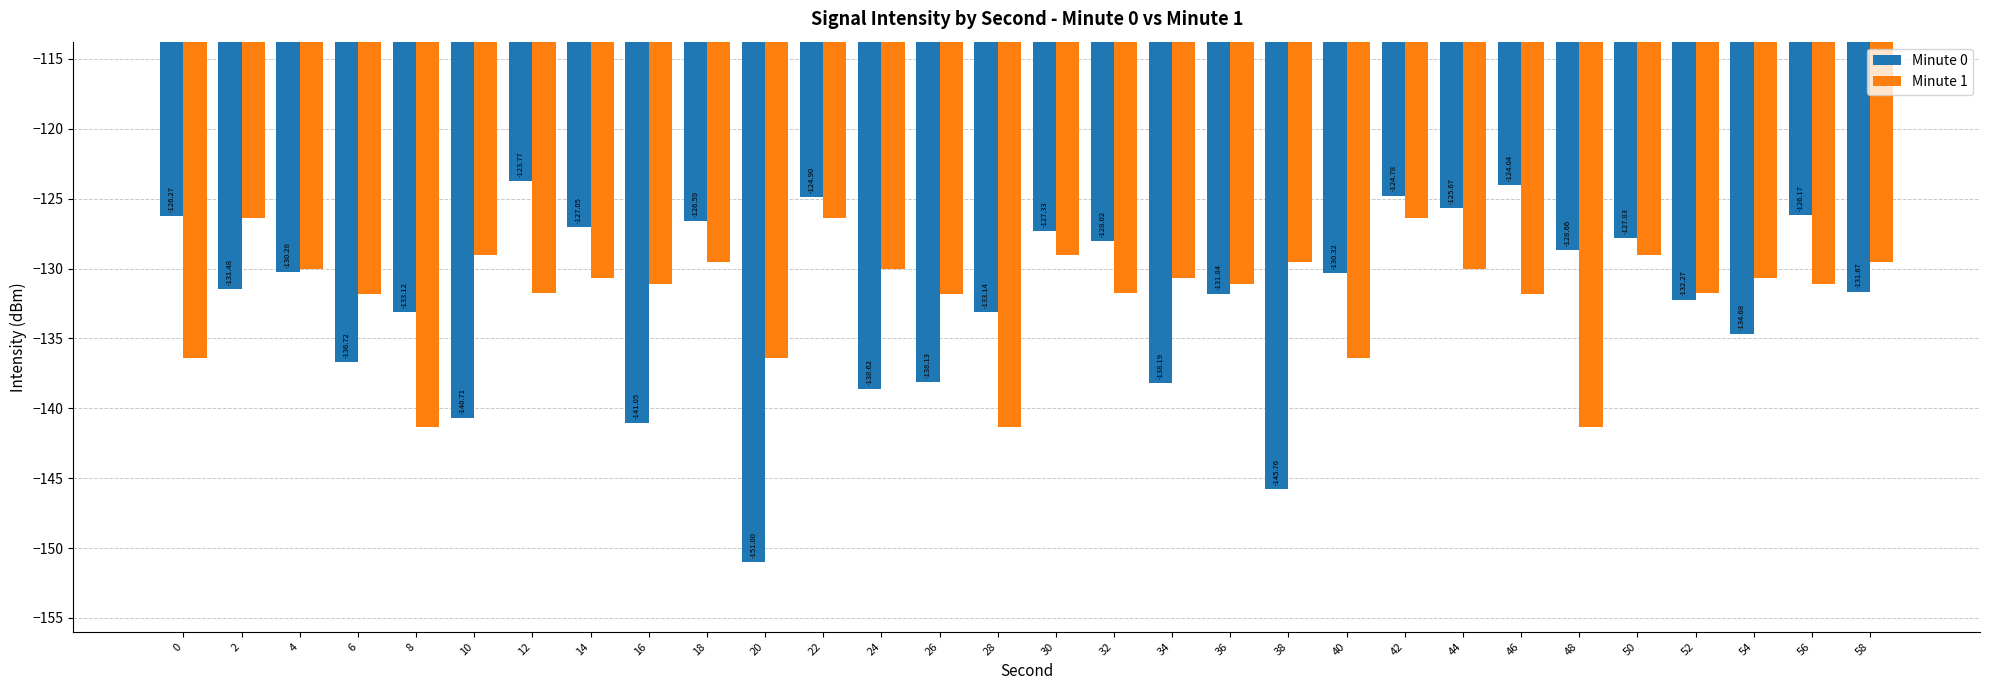

Does the chart contain stacked bars?

No